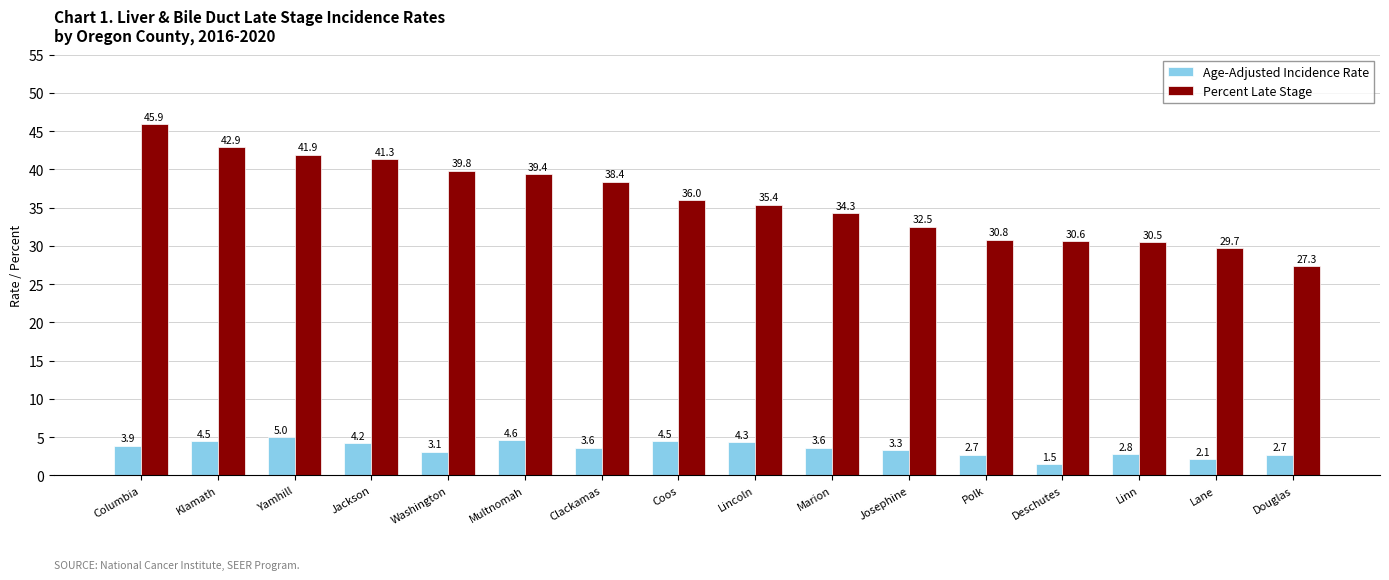

Which label corresponds to the smallest value in the chart?

Deschutes